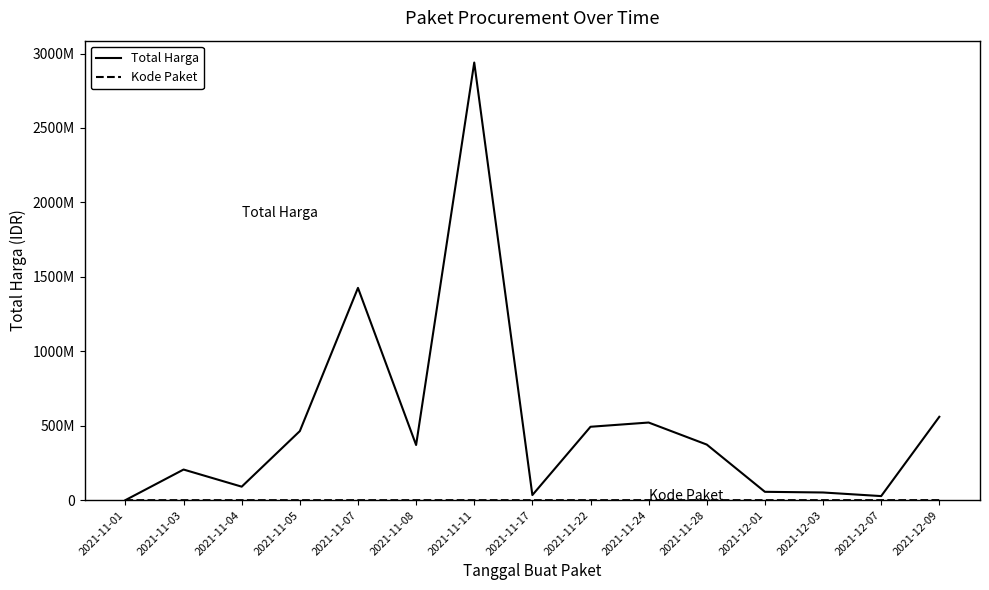

Is this an area chart (filled region under the line)?

No